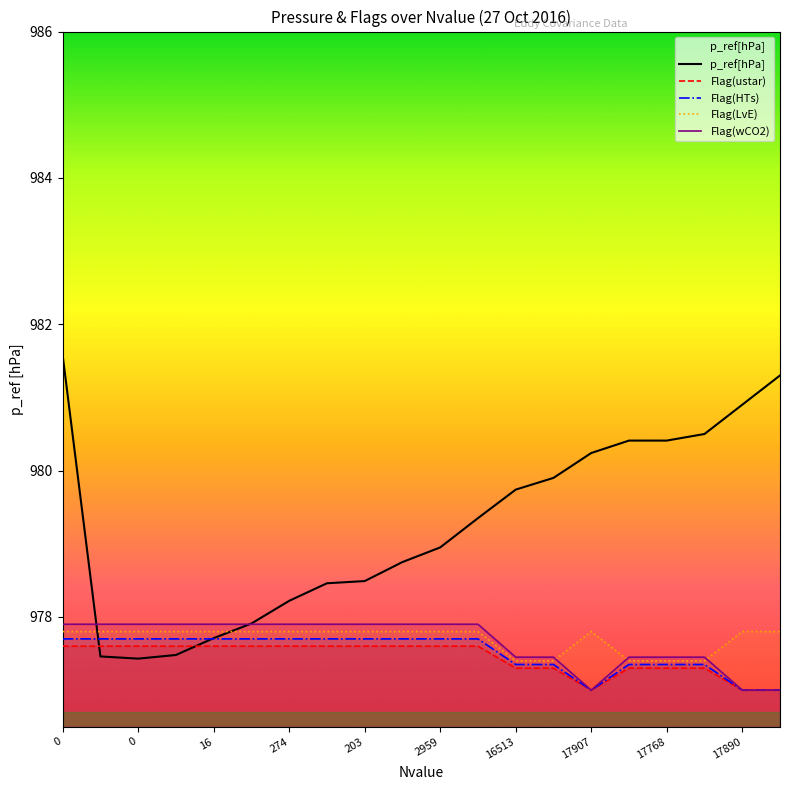

Does the chart display data point markers on the line(s)?

No